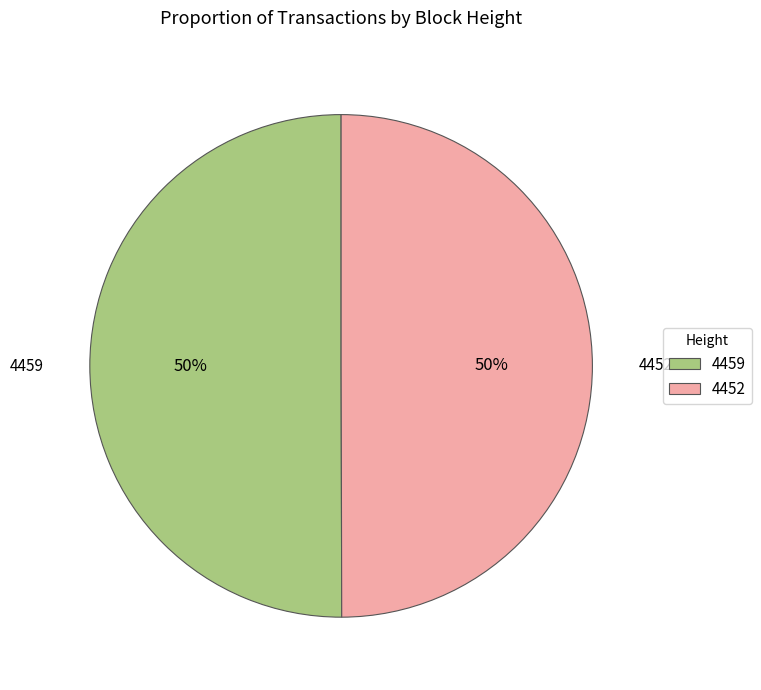

Approximately how many times larger is the value at 4452 compared to 4459?

1.0